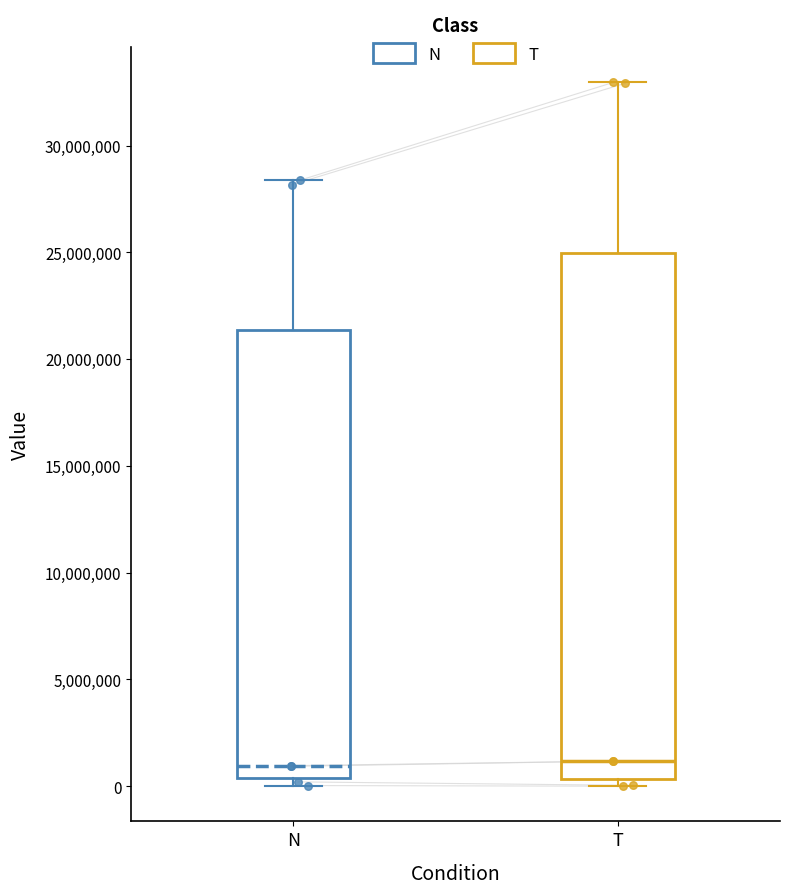

Comparing the boxes themselves (not the whiskers), which one is the tallest?

T